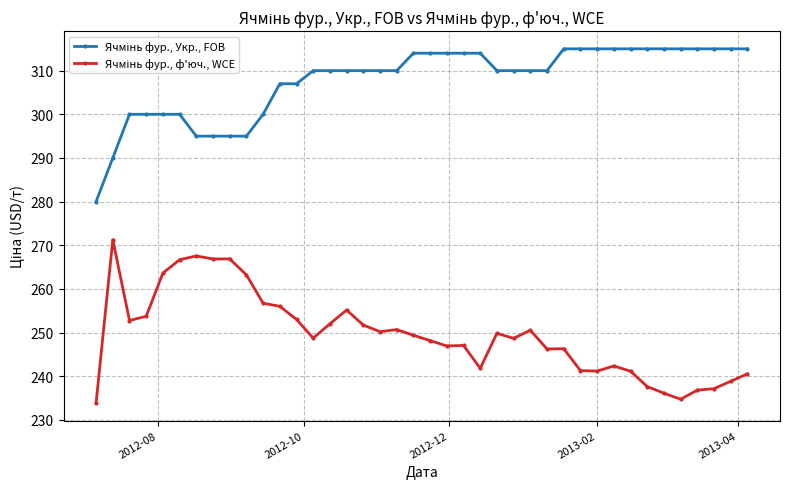

How many distinct data groups are displayed?

2